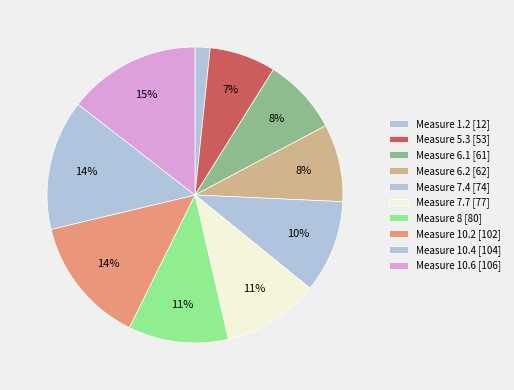

Count the number of slices in the pie.

10